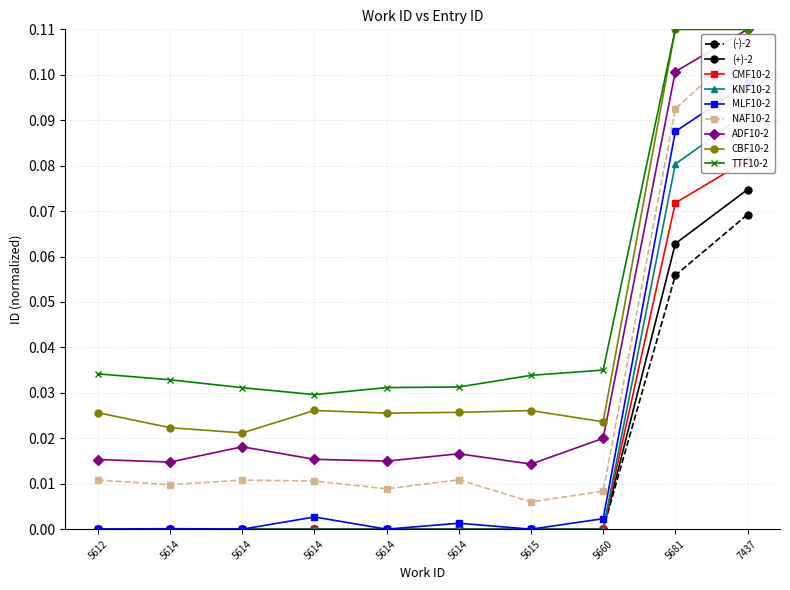

Between 5681 and 5615, which is larger?

5681